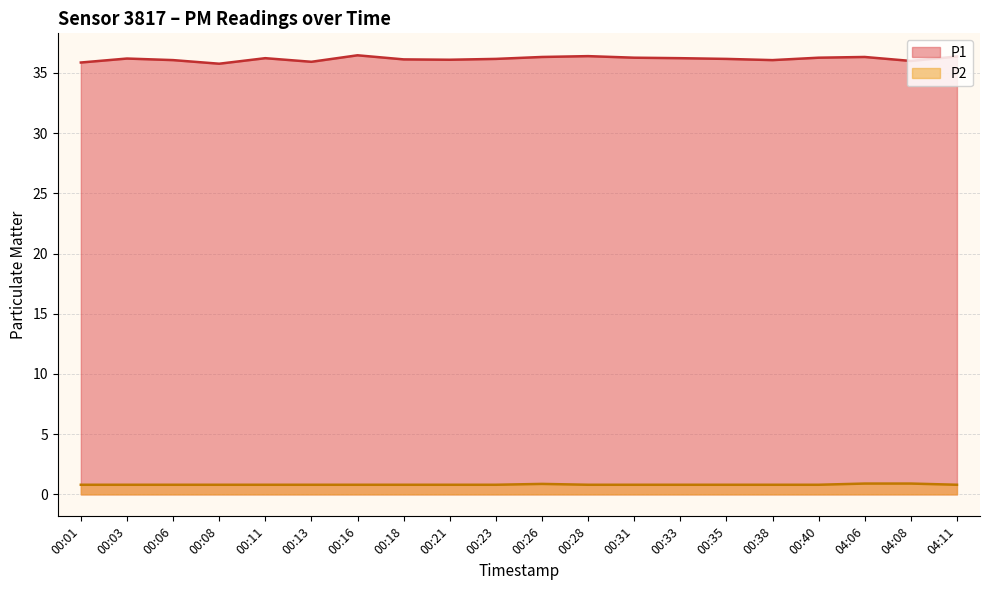

Which has a higher value, 00:01 or 00:08?

00:01